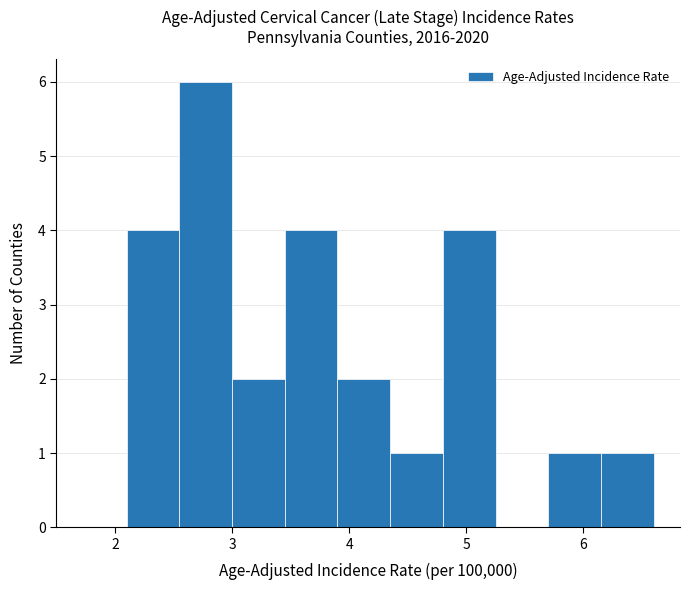

What is the height of the bar covering 3.00 to 3.45 on the x-axis? Neither the bar edges nor the heights are printed on the chart, so give them approximately, as read against the axes.

2